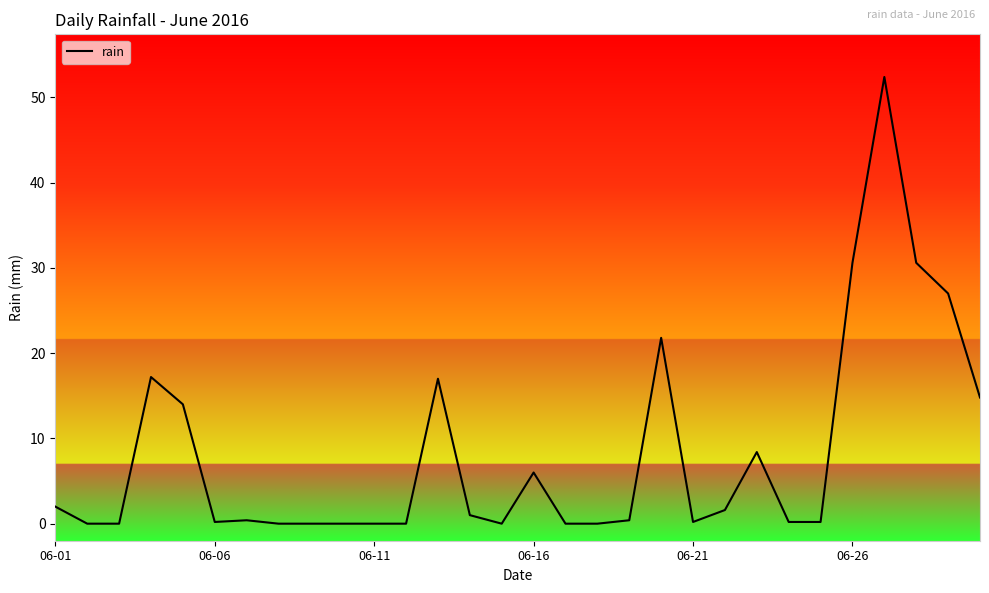

What is the difference between the maximum and minimum values?

52.4